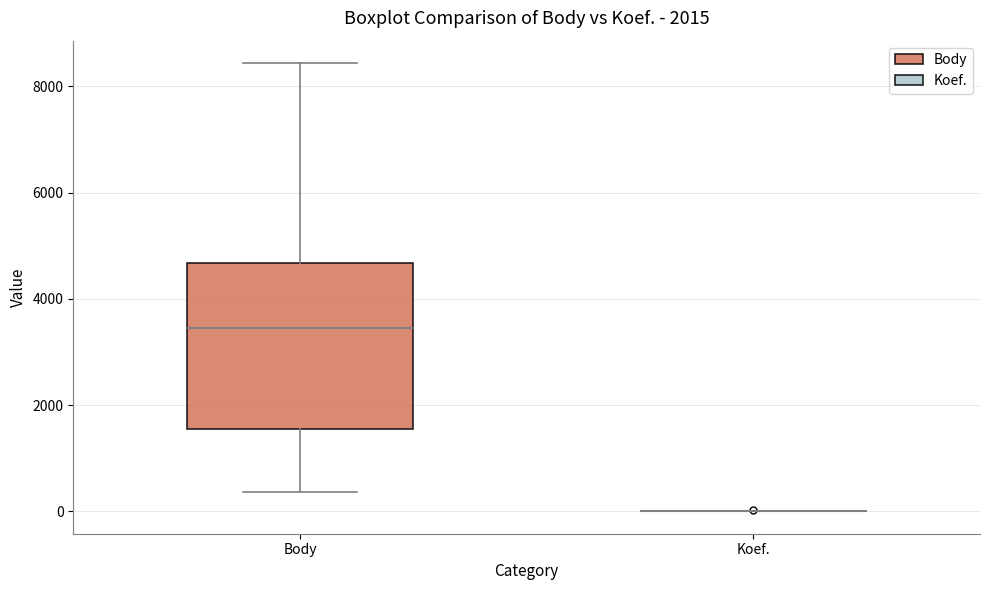

Reading left to right, read every box against the y-axis: the position of its median line, the range the box covers, and the ends of its whiskers. The values are not printed on the chart, so give them approximately, as read against the axis.

Body: median 3400, box 1600 to 4600, whiskers 400 to 8400
Koef.: box collapsed to a line at 0, whiskers 0 to 0